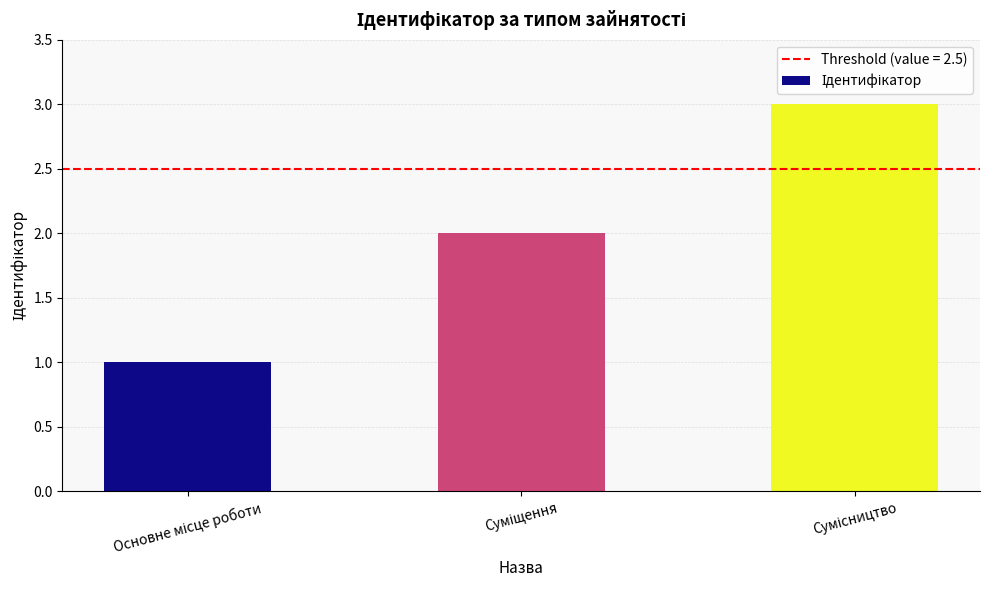

How many data points does each series have?

3